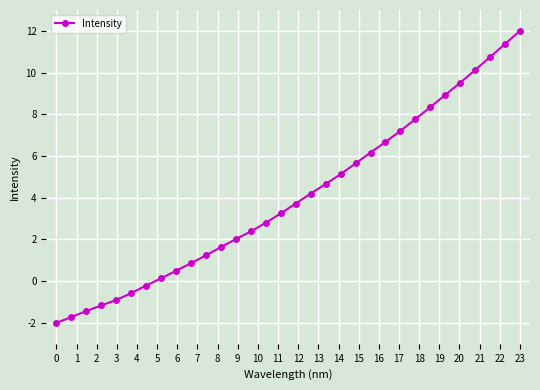

What is the maximum value shown in the chart?

12.0